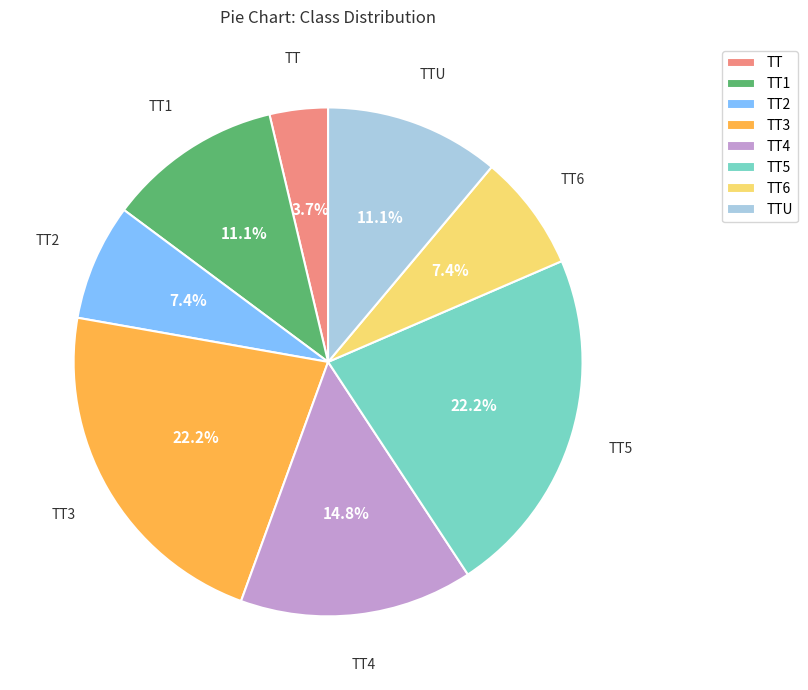

How much of the chart is everything except TT5?

77.8%